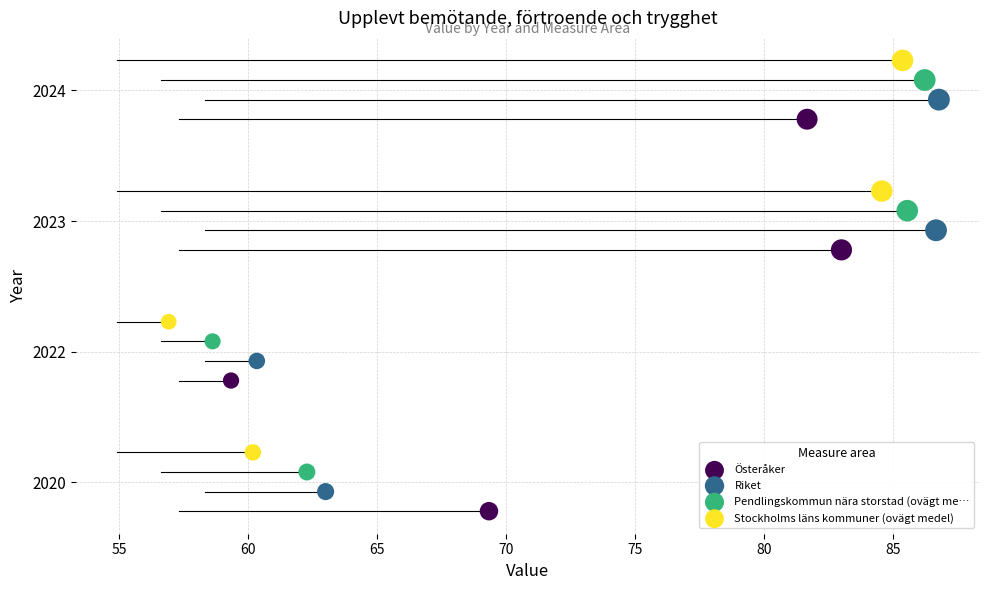

Which series reaches the minimum Y coordinate?

Österåker